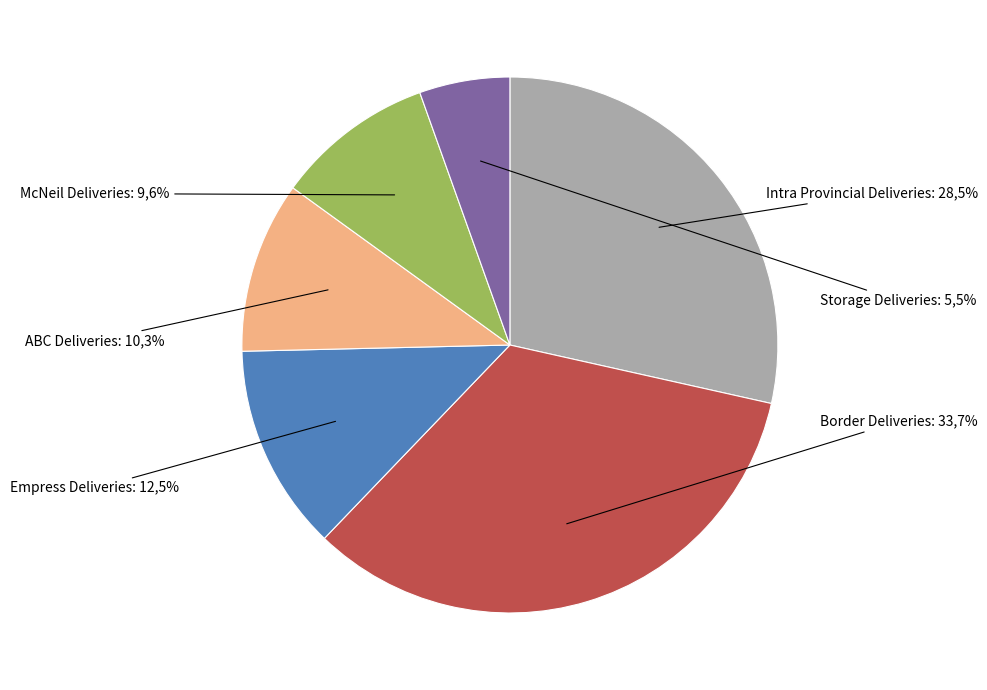

To the nearest percent, what is the difference between the largest and smallest slice percentages?

28%